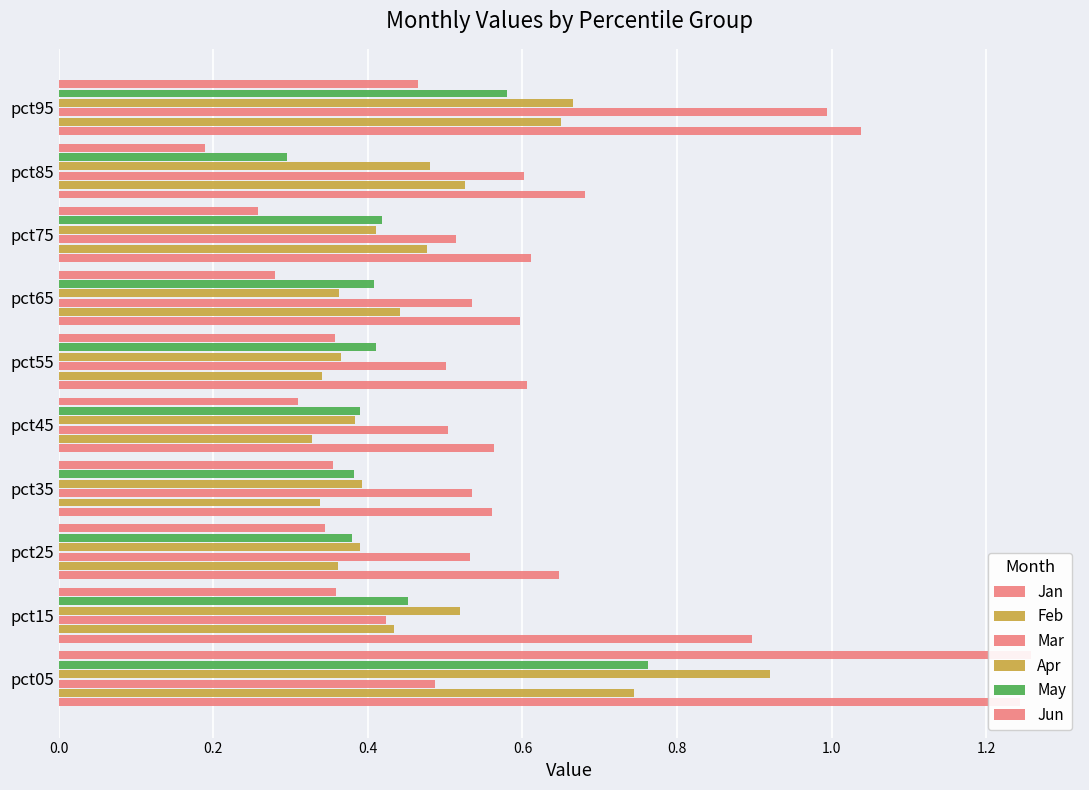

The May series shows 1.0 at pct05. True or false?

False